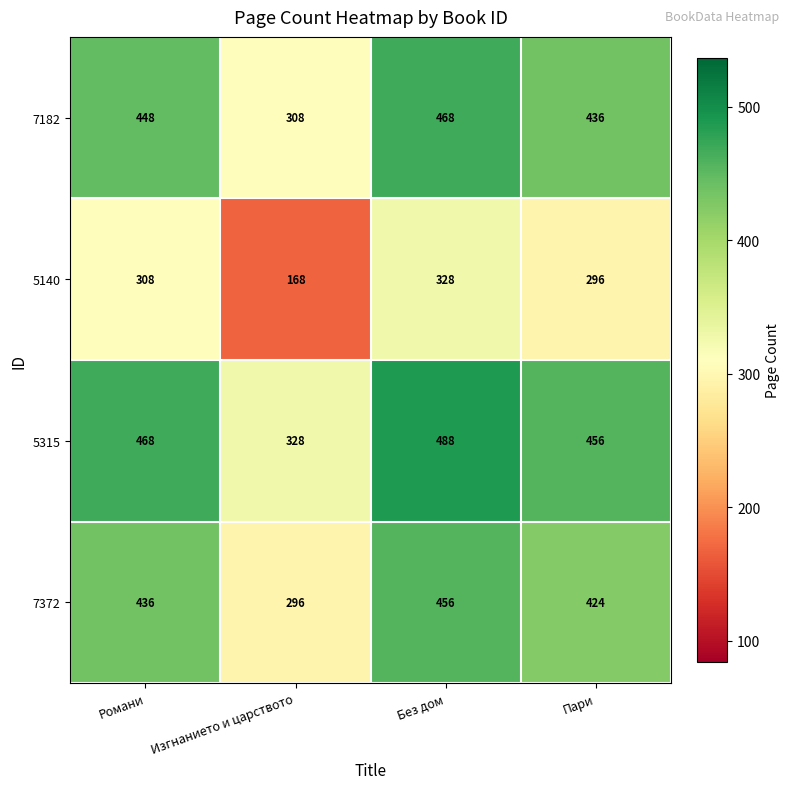

What is the difference between the highest and lowest values at Без дом?

160